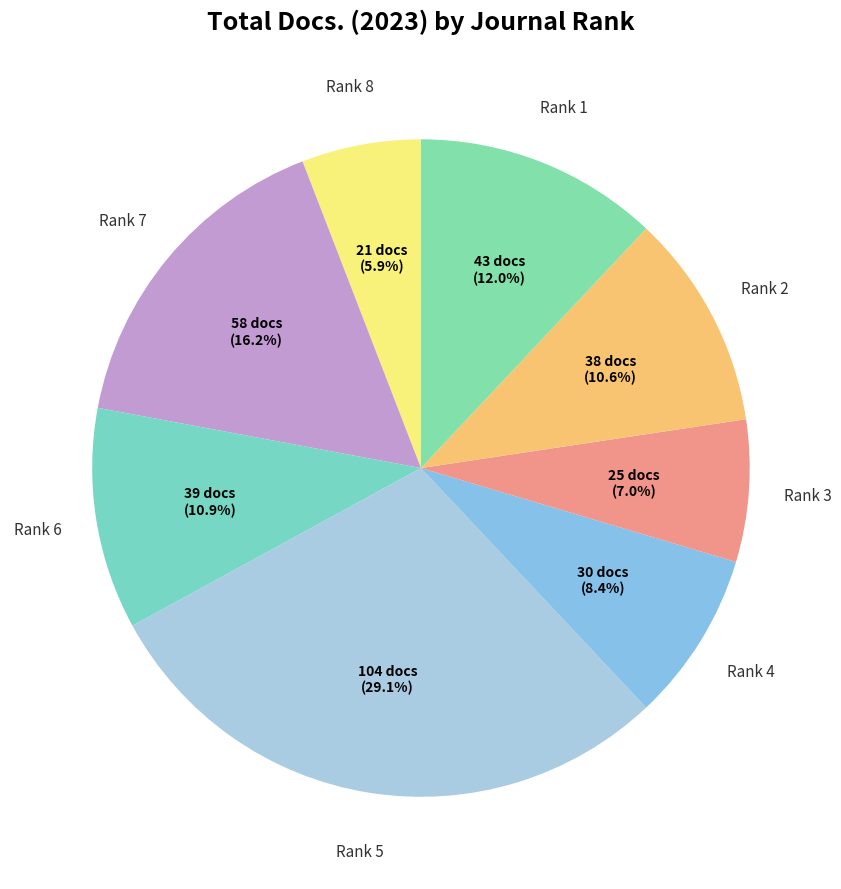

What percentage is the Rank 1 slice, to the nearest percent?

12%